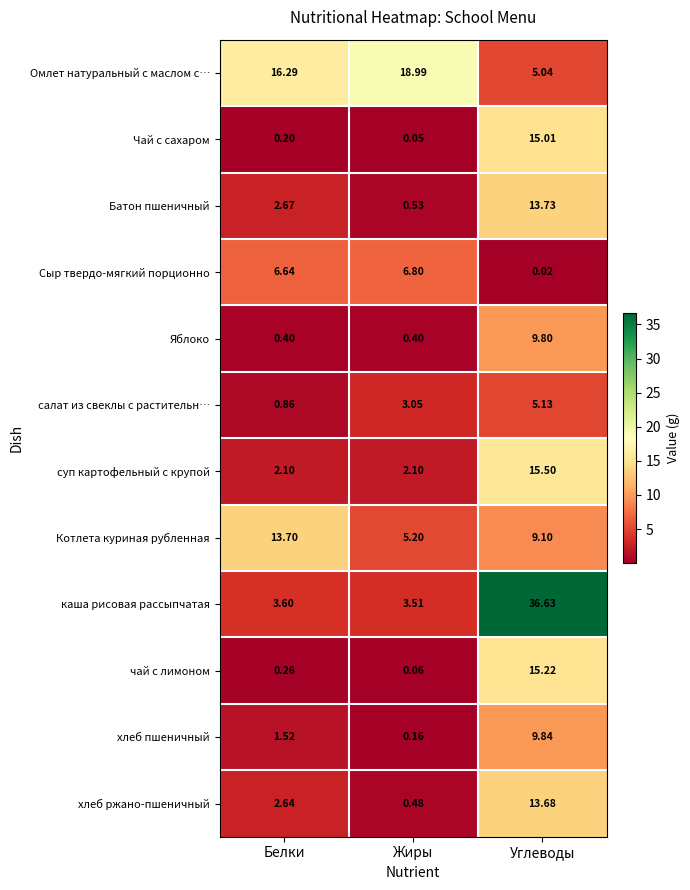

How many data points does each series have?

3